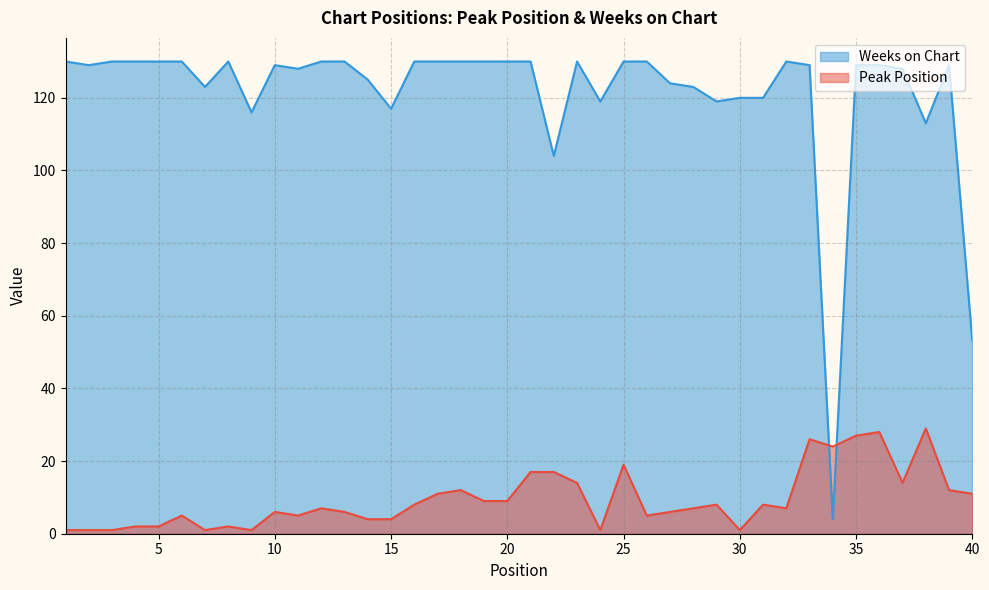

Which series changed the most between 10 and 12?

Peak Position